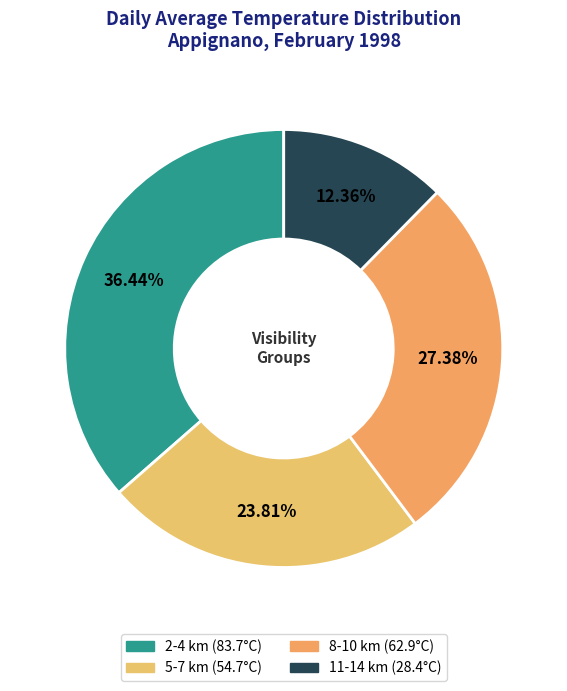

Does any single category account for the majority?

No